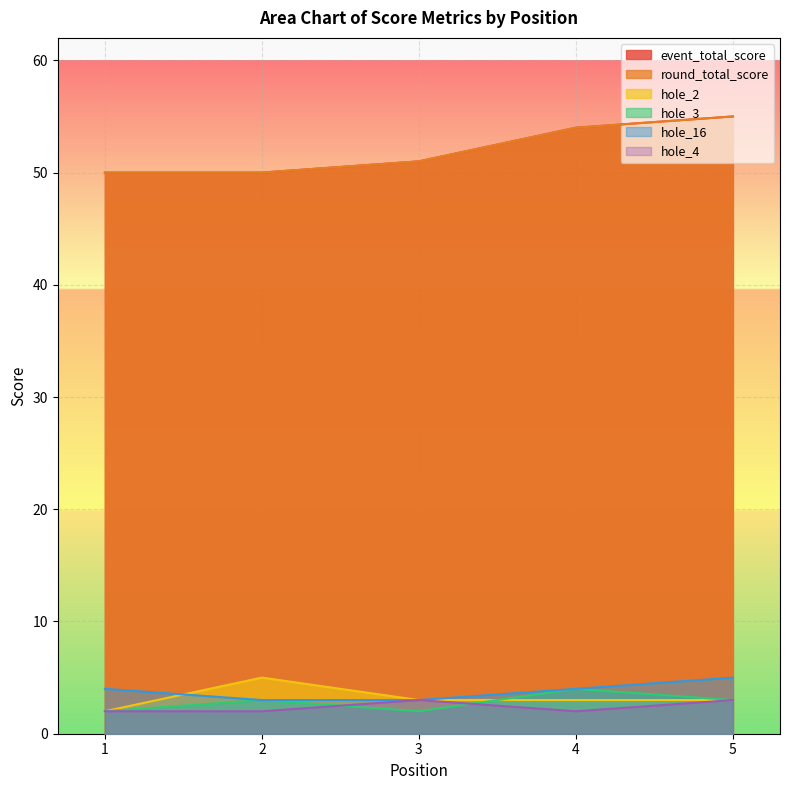

What are all the series names shown in the legend?

event_total_score, round_total_score, hole_2, hole_3, hole_16, hole_4